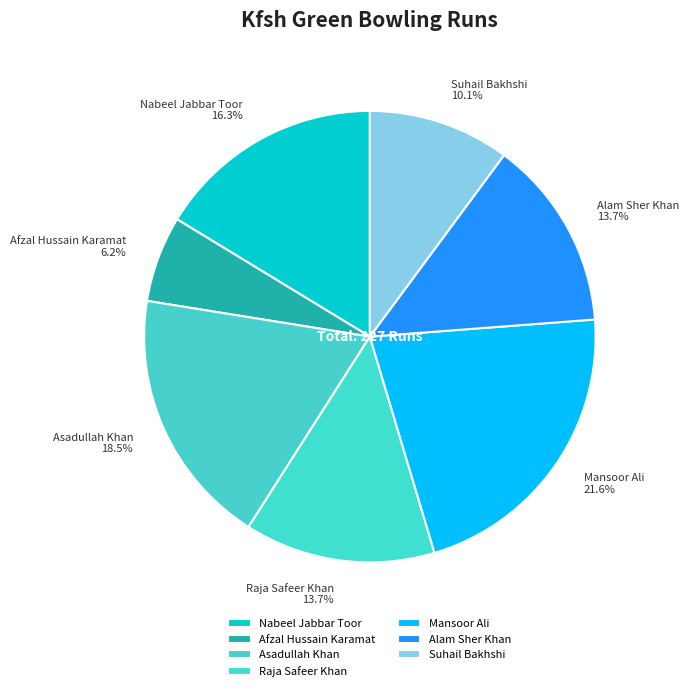

What is the ratio of the value at Suhail Bakhshi to the value at Mansoor Ali?

0.5